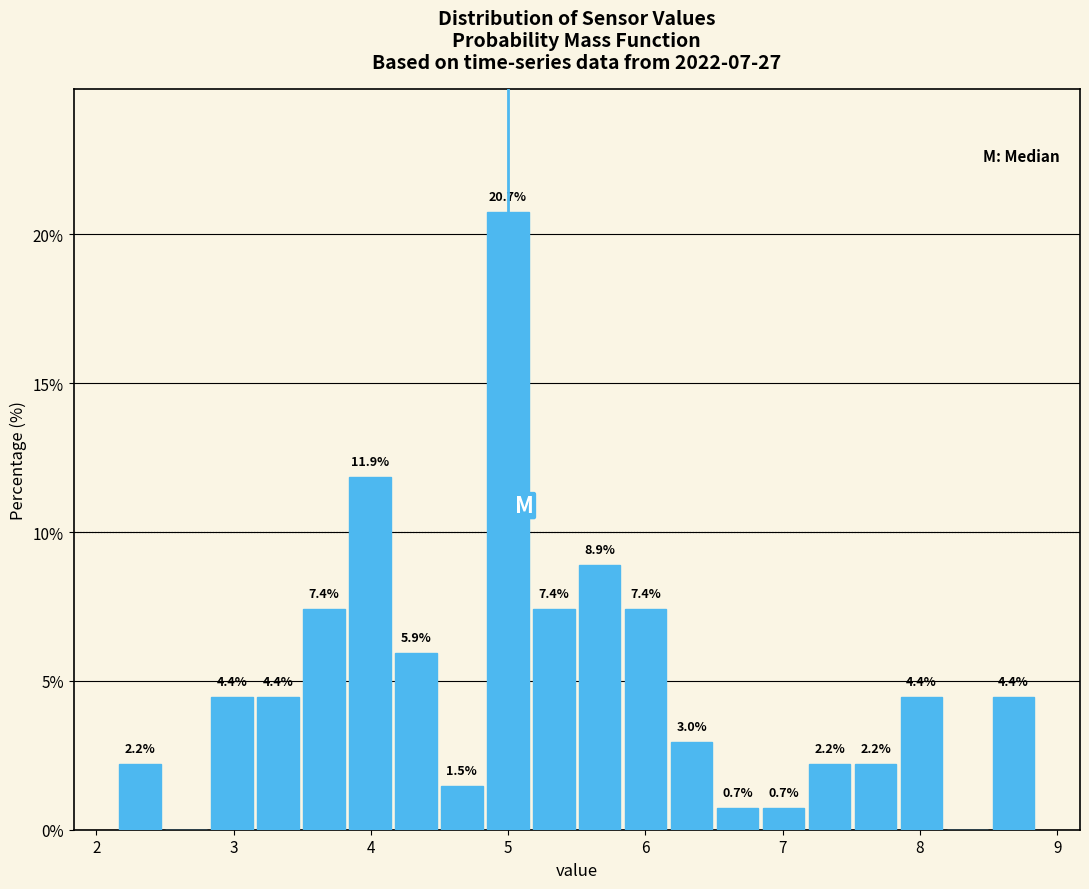

Around what value on the x-axis is the tallest bar? Give the approximate position of its centre, as read against the axis.

5.0